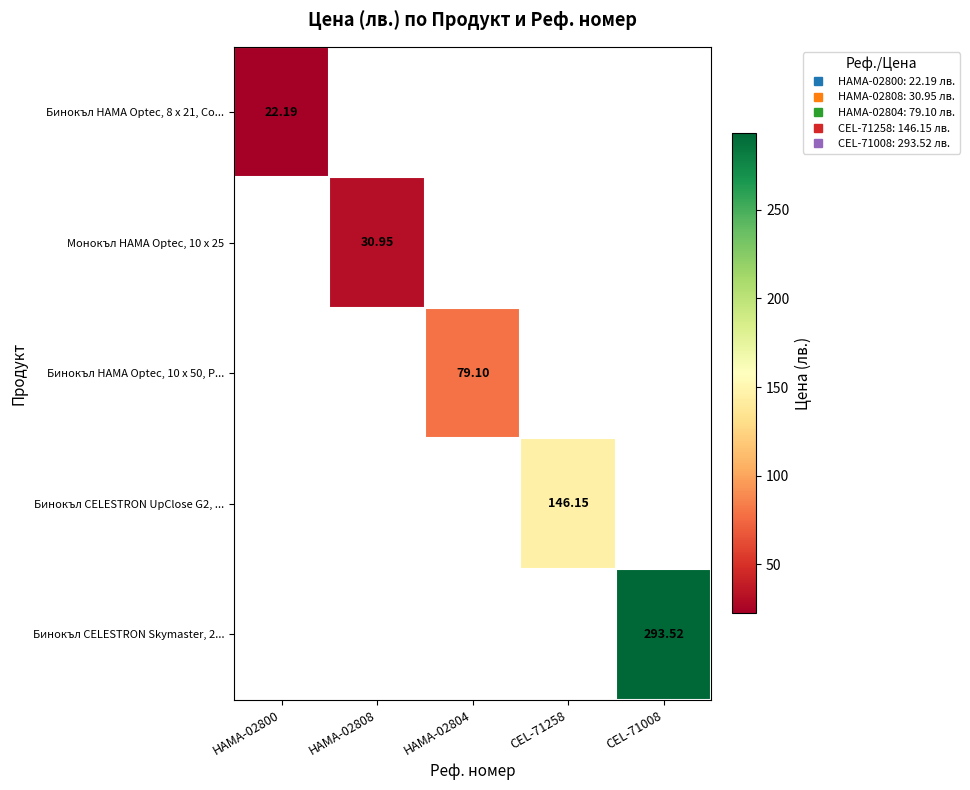

At which label does Бинокъл HAMA Optec, 8 x 21, Co... reach its minimum?

HAMA-02800